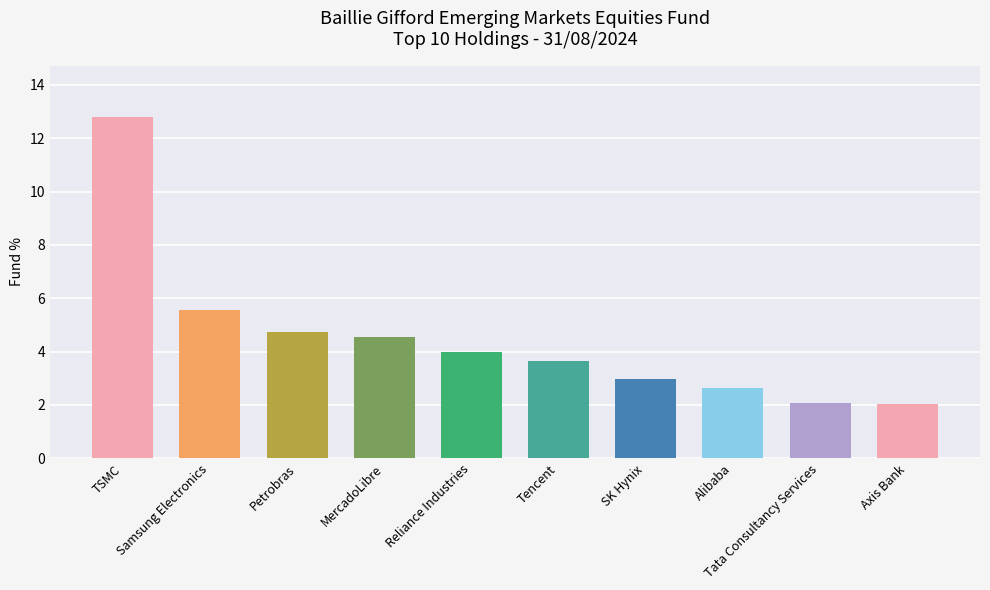

What is the label of the 2nd bar from the right?

Tata Consultancy Services